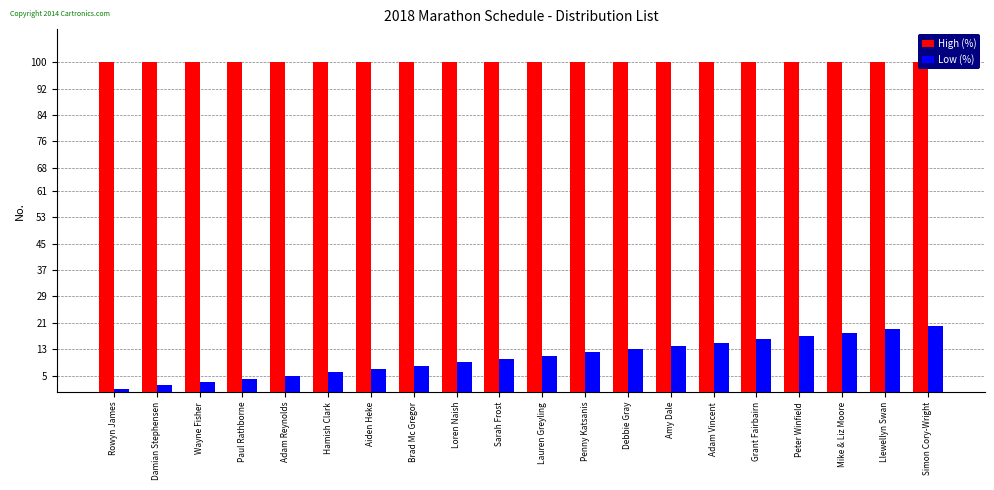

At how many categories does at least one series exceed 80?

20